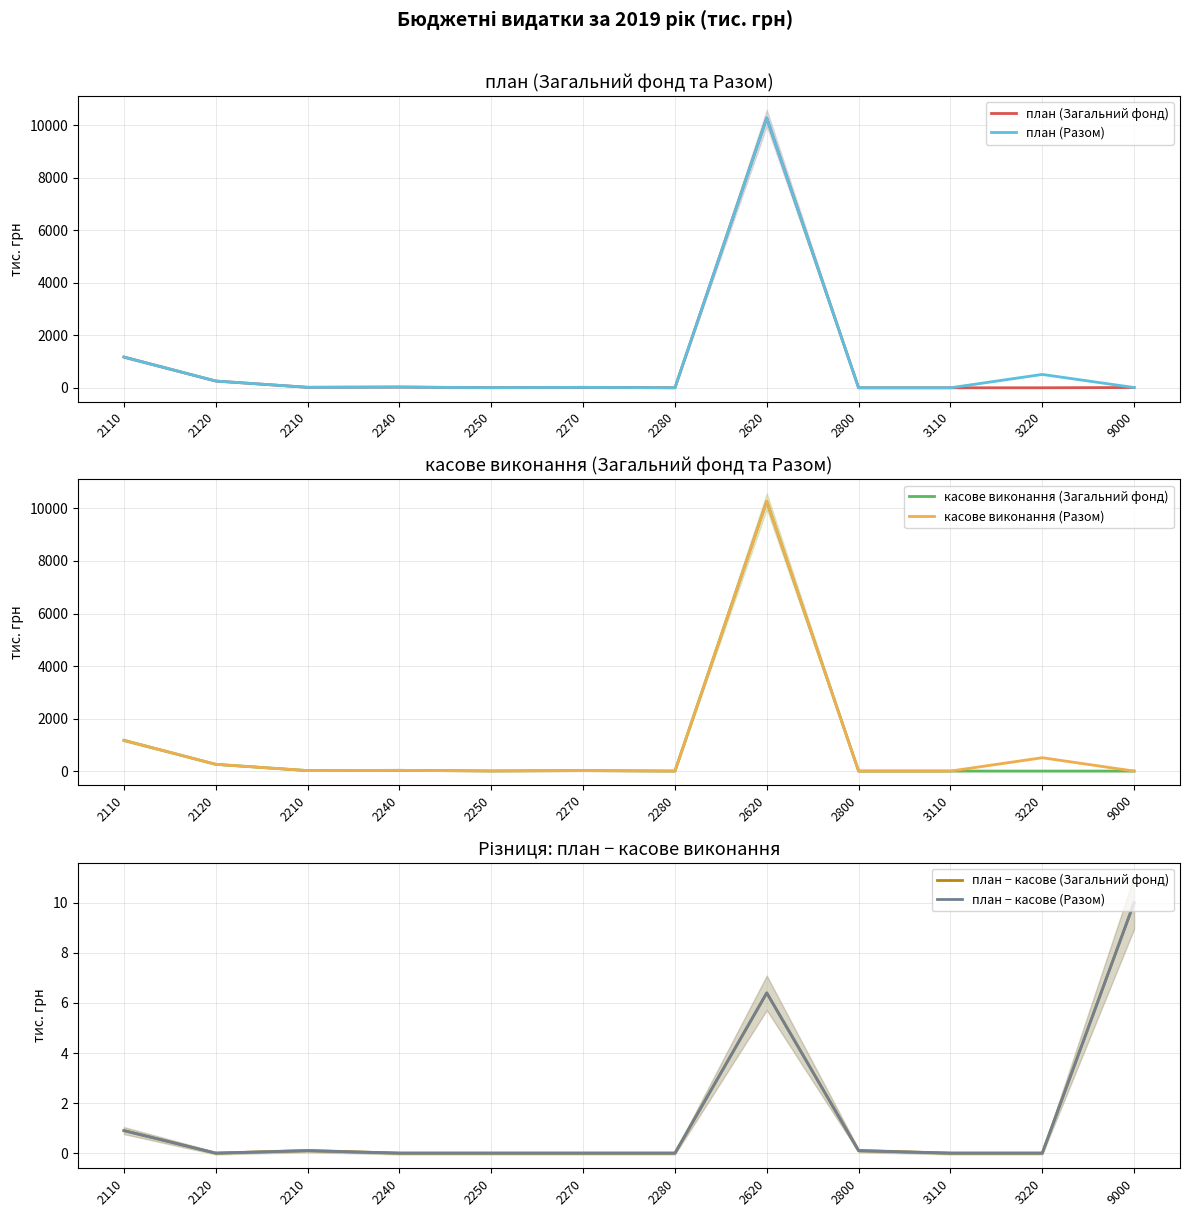

List the series in order of their peak value, highest first.

план (Загальний фонд), план (Разом), касове виконання (Загальний фонд), касове виконання (Разом), план − касове (Загальний фонд), план − касове (Разом)